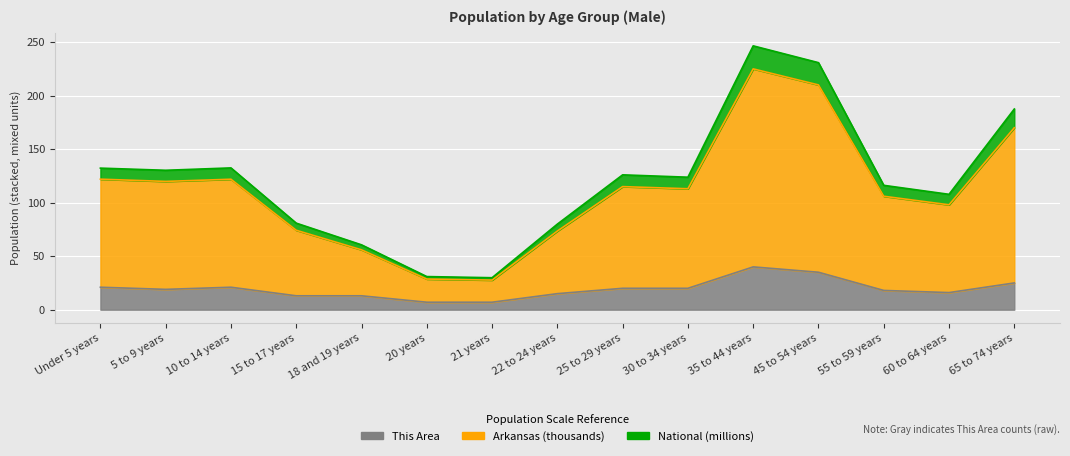

Where is the first local minimum for This Area?

5 to 9 years